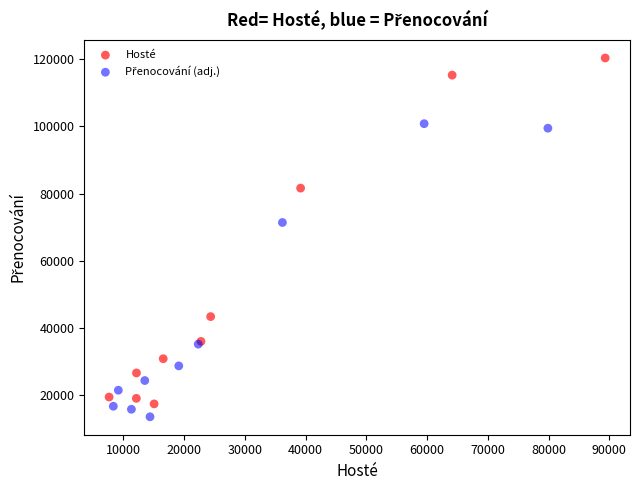

Which series reaches the maximum Y coordinate?

Hosté